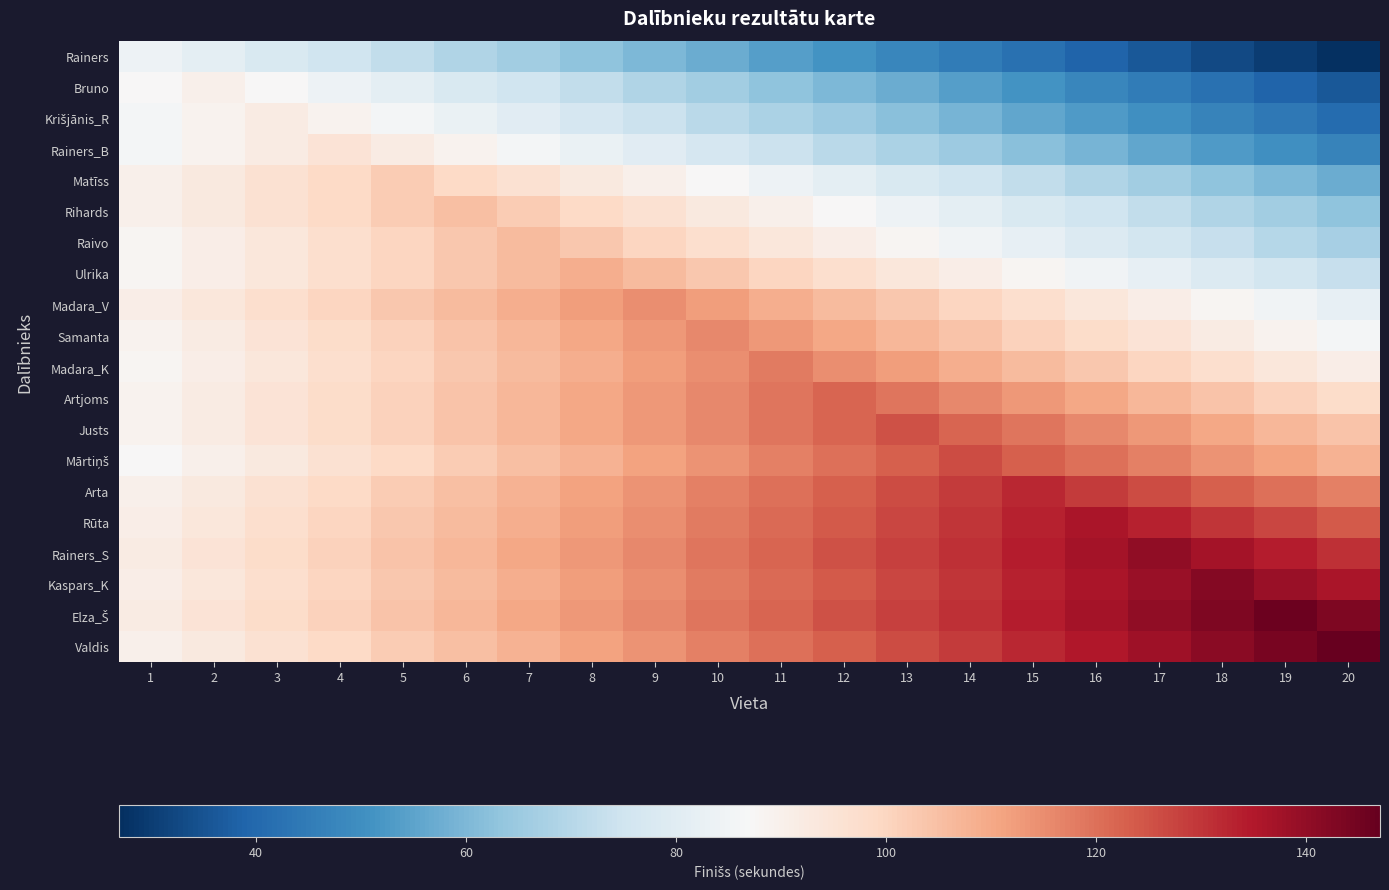

What is the smallest value displayed?

27